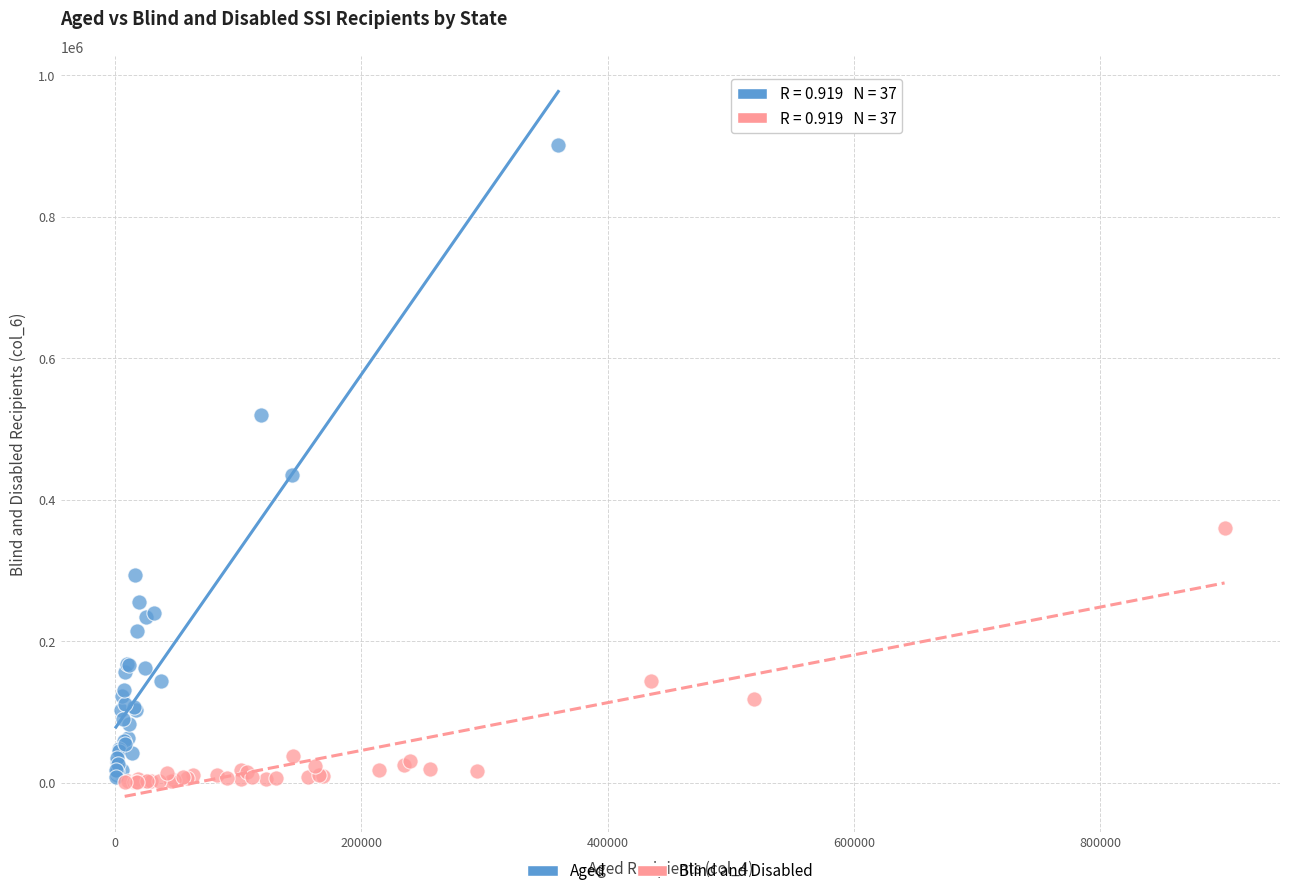

Which series has the largest Y range (max minus min)?

Aged